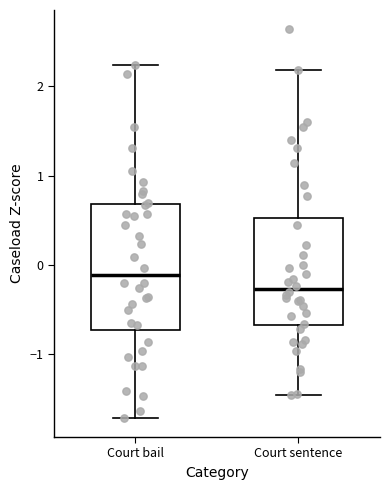

Where does the upper whisker of the box for Court bail end on the y-axis? The values are not printed on the chart, so give them approximately, as read against the axis.

2.2